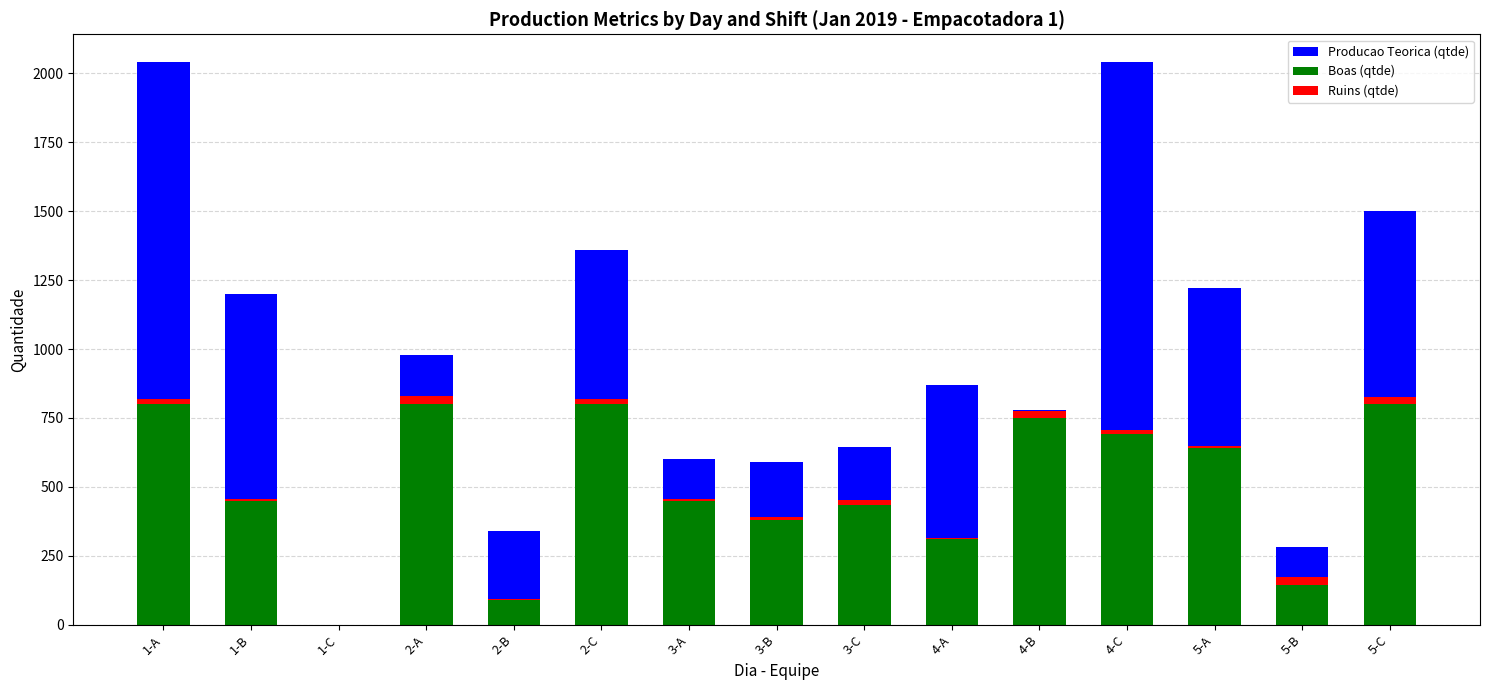

At which label does Ruins (qtde) first exceed 15?

2-A